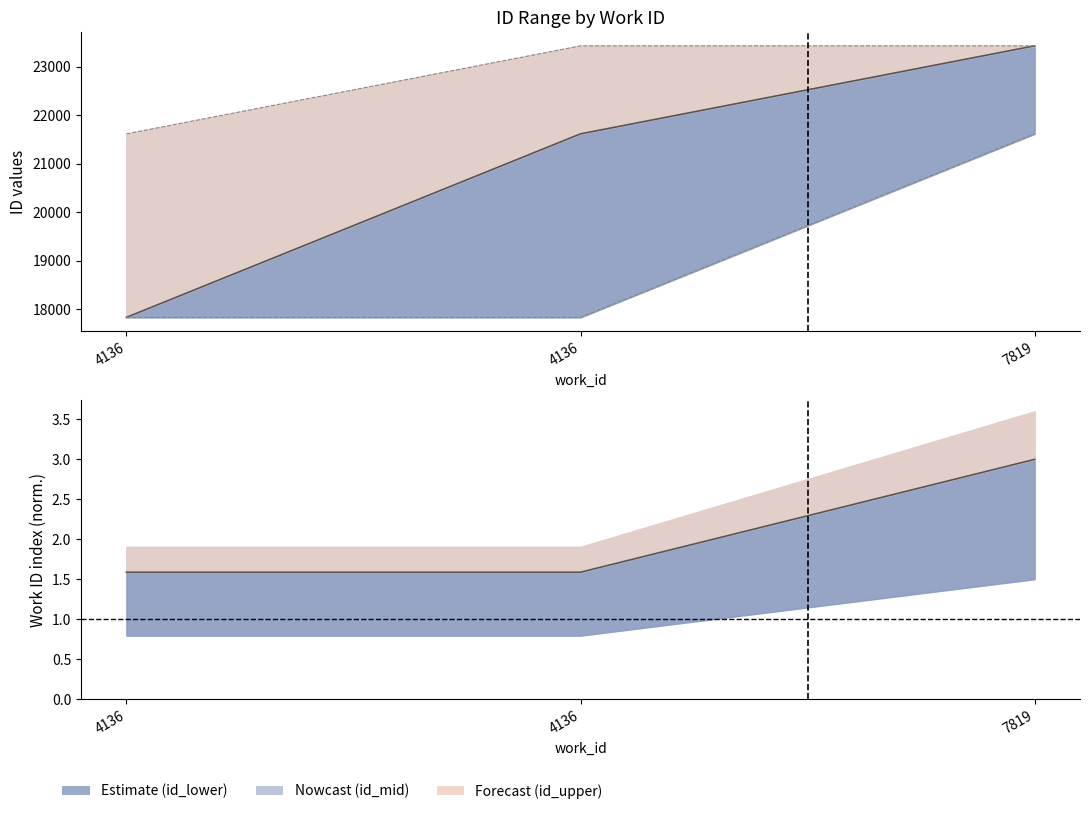

At which label does id_lower reach its minimum?

4136